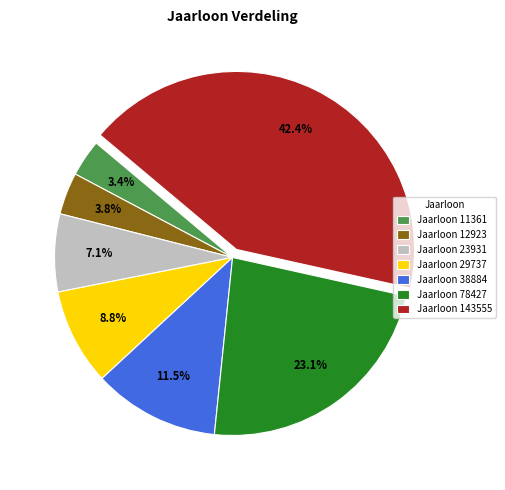

To the nearest percent, what is the difference between the largest and smallest slice percentages?

39%